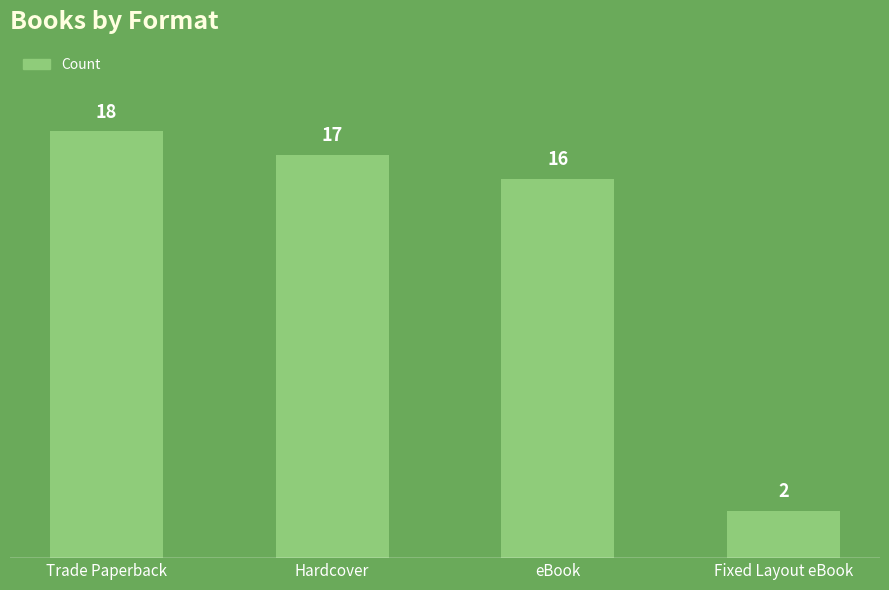

What is the label of the 2nd bar from the right?

eBook